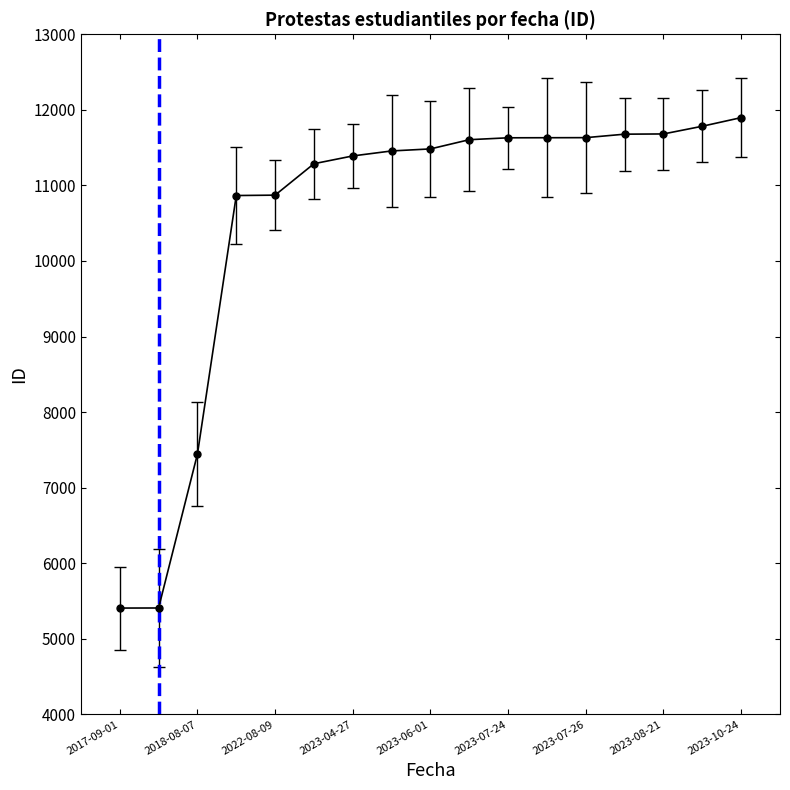

What is the sum of all values?

179147